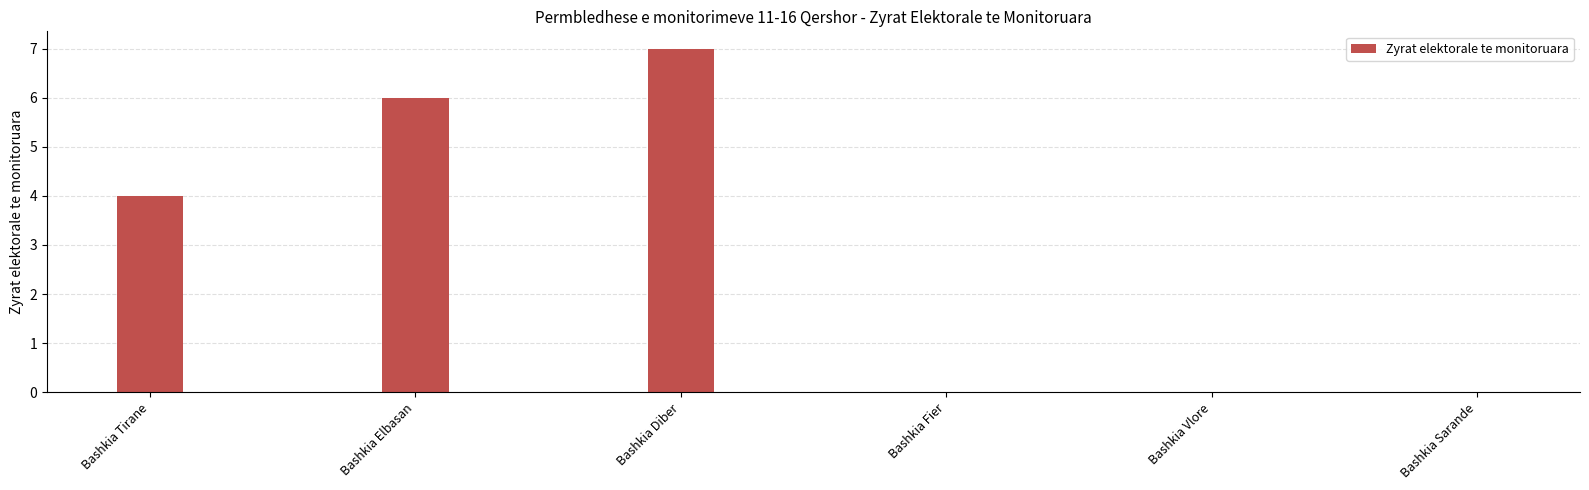

Count the number of categories in the chart.

6